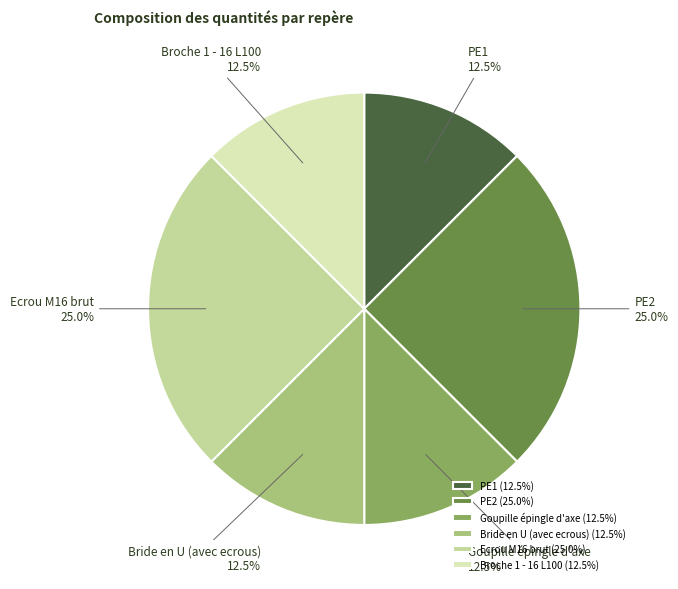

Count the number of slices in the pie.

6